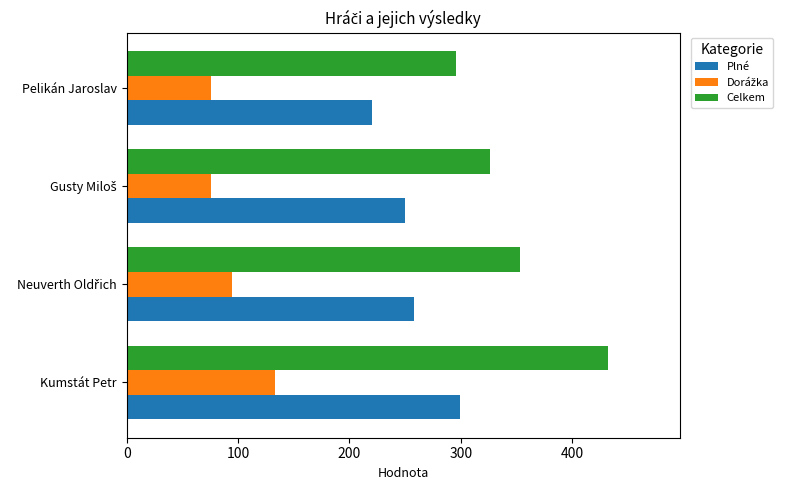

What is the difference between the second highest and second lowest values in the Plné series?

8